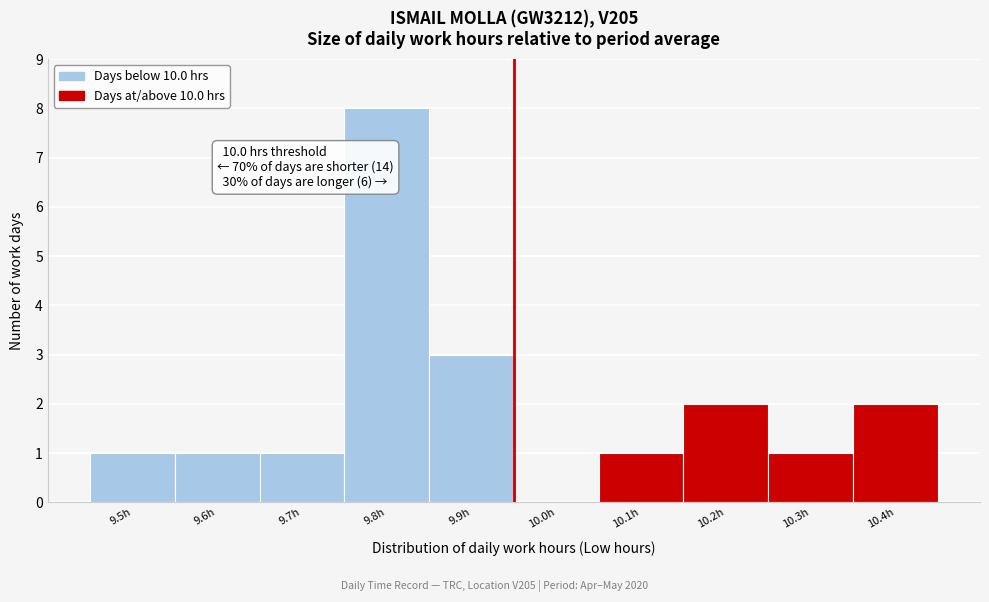

Reading left to right, what are all the values shown in this chart?

9.5h=1	9.6h=1	9.7h=1	9.8h=8	9.9h=3	10.0h=0	10.1h=1	10.2h=2	10.3h=1	10.4h=2